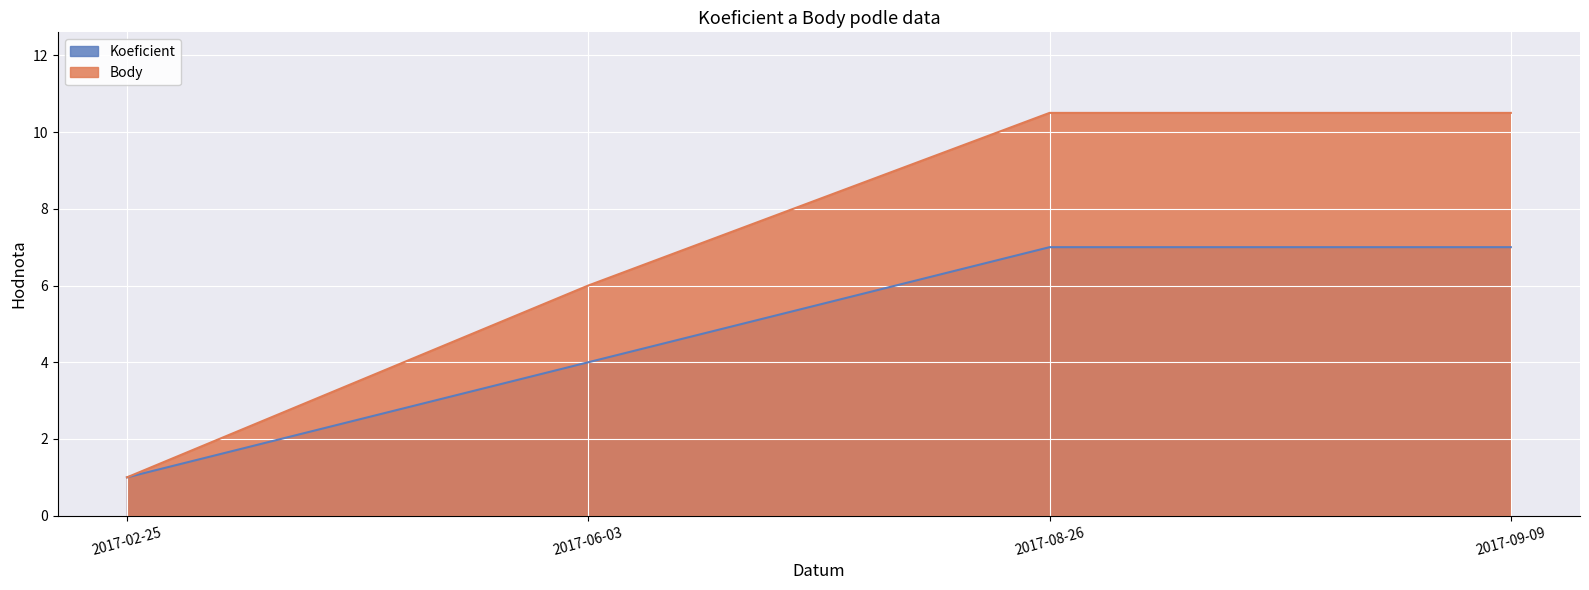

What are all the series names shown in the legend?

Koeficient, Body